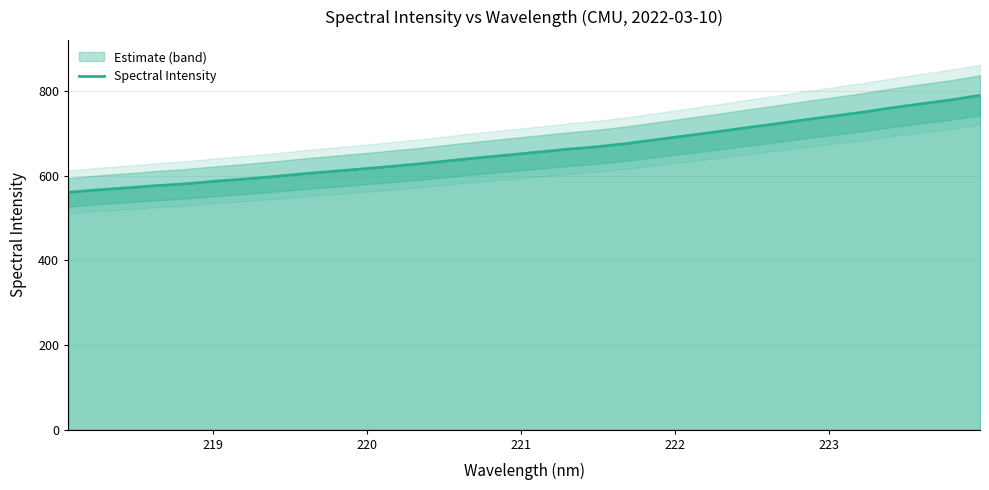

What is the lowest value of the Spectral Intensity series?

561.2